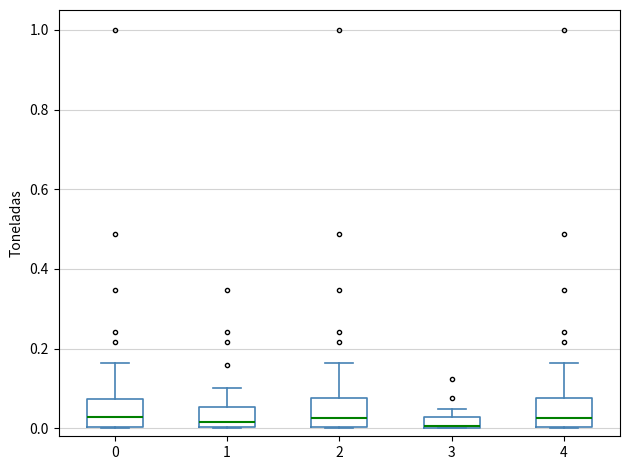

Where does the upper whisker of the box at x = 1 end on the y-axis? The values are not printed on the chart, so give them approximately, as read against the axis.

0.10